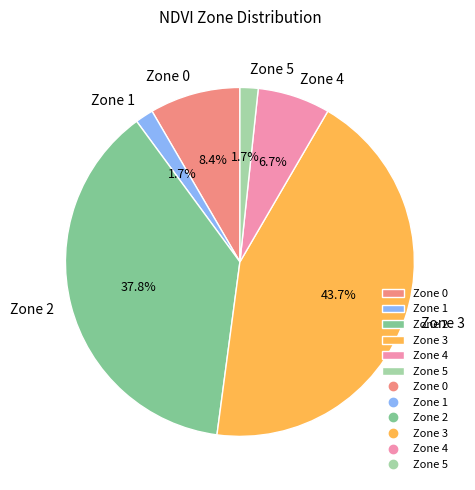

Does any single category account for the majority?

No